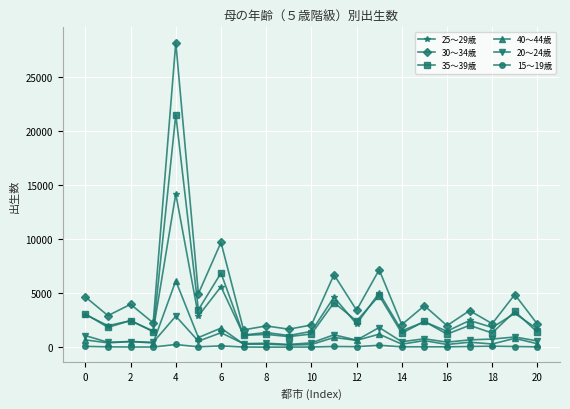

Which series has the largest total across all categories?

30～34歳